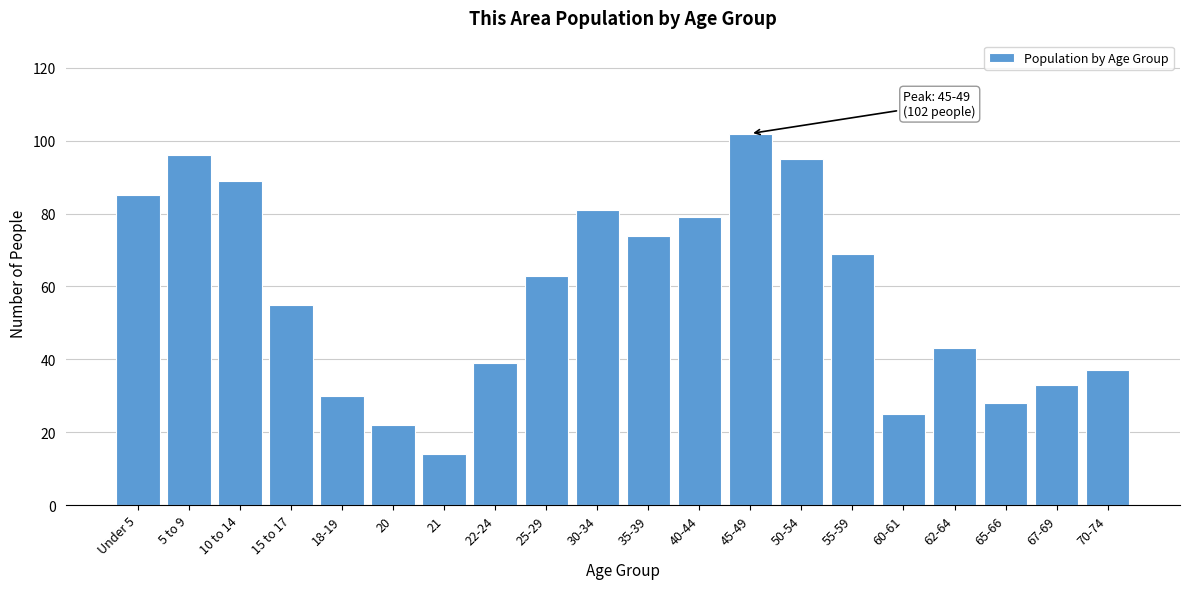

Reading left to right, list all the values displayed in this chart.

Under 5=85	5 to 9=96	10 to 14=89	15 to 17=55	18-19=30	20=22	21=14	22-24=39	25-29=63	30-34=81	35-39=74	40-44=79	45-49=102	50-54=95	55-59=69	60-61=25	62-64=43	65-66=28	67-69=33	70-74=37